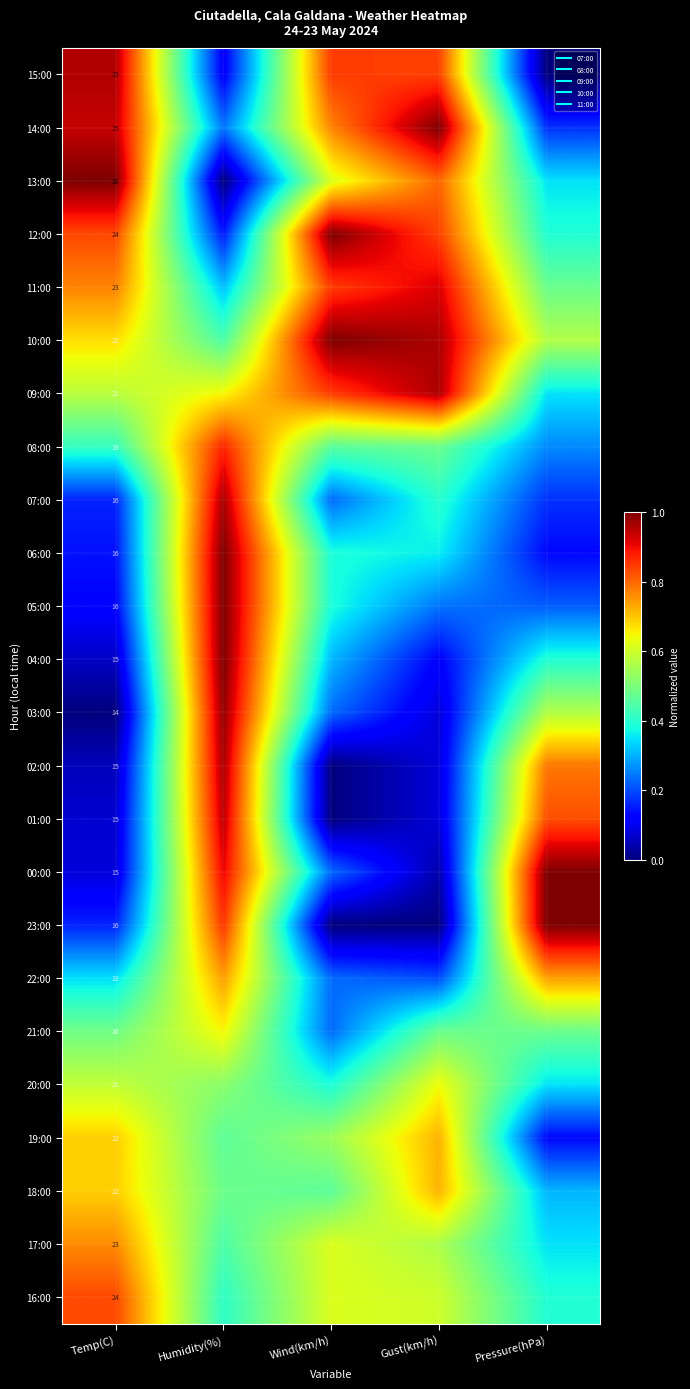

Is it true that 06:00 equals 0.2 at Temp(C)?

False